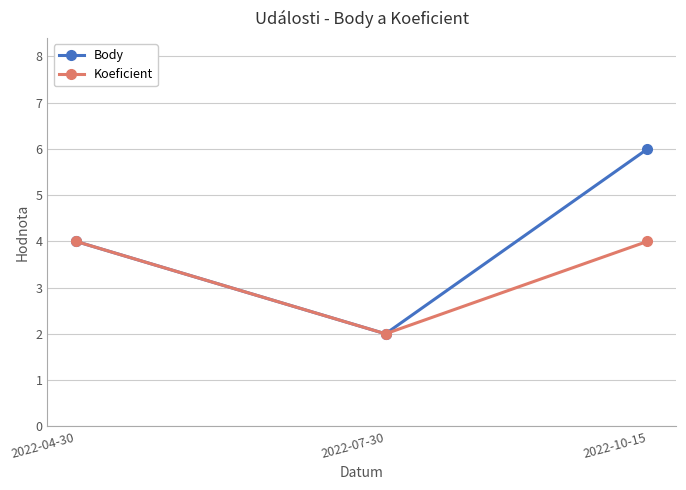

Reading left to right, list all the values displayed in this chart.

Body: 4	2	6
Koeficient: 4	2	4